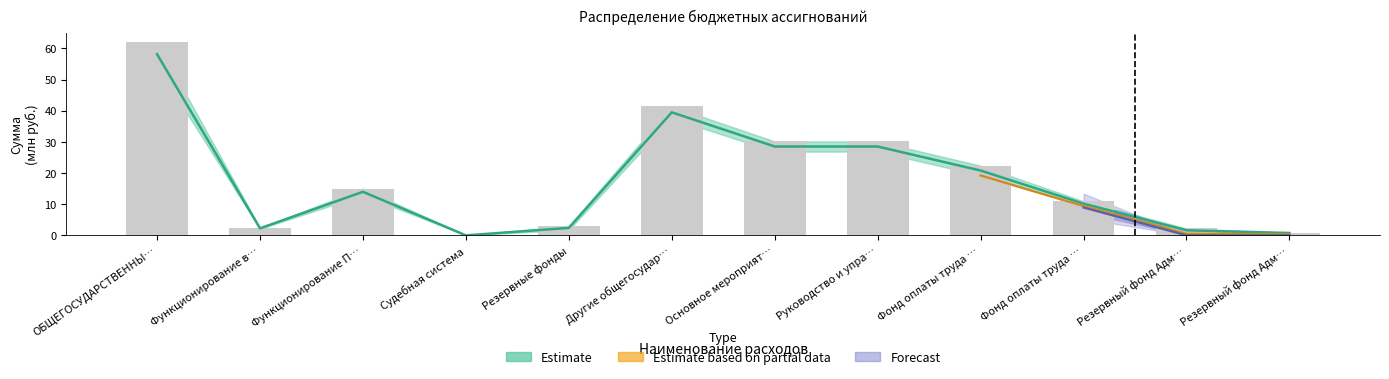

What is the value of the Сумма на 2024 год bar at the 10th from the left?

10.2